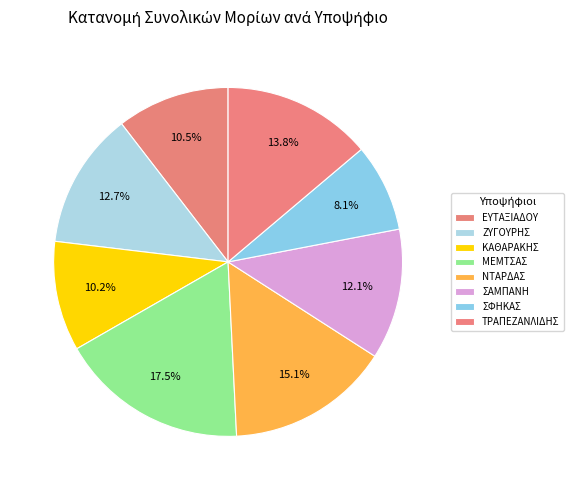

To the nearest percent, what portion does ΝΤΑΡΔΑΣ represent?

15%